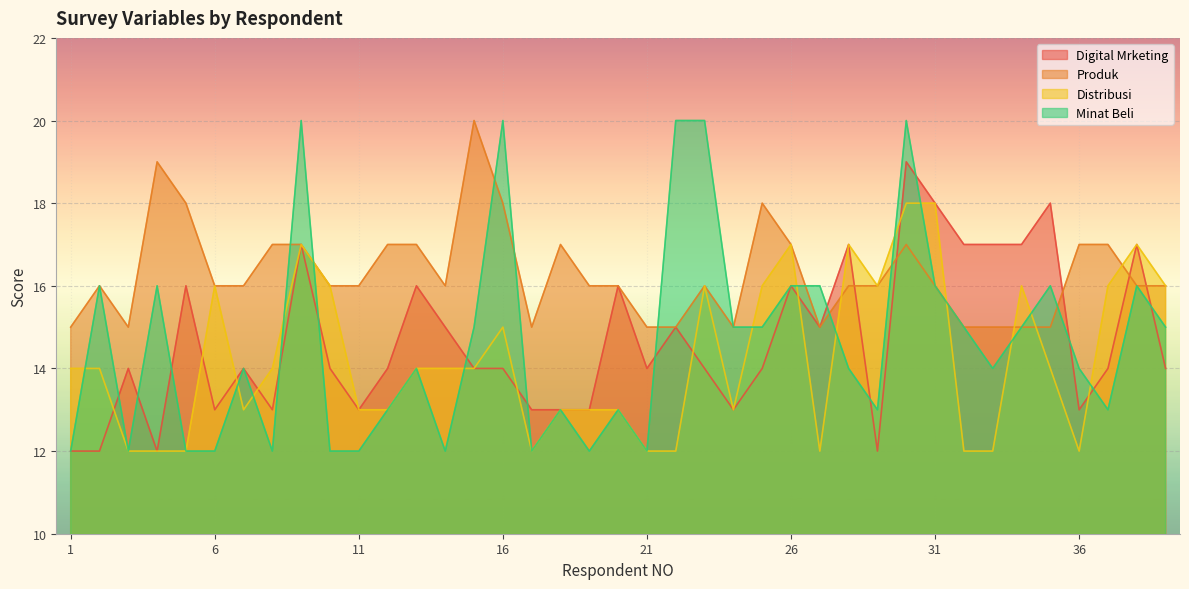

Which category has the highest value in the Produk series?

15